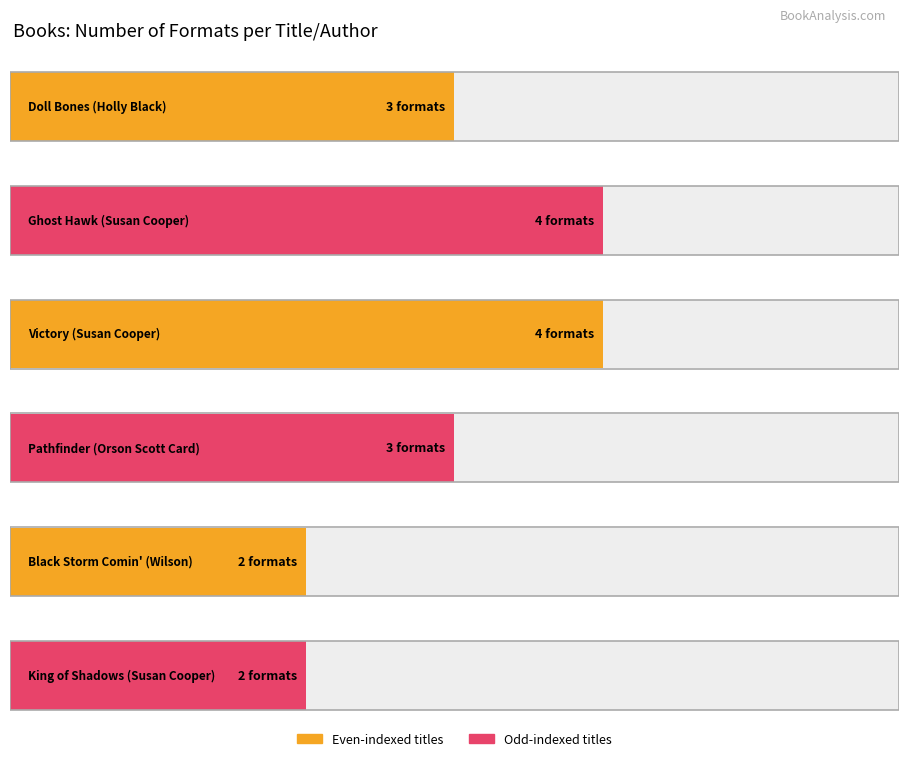

What is the label of the 4th bar from the right?

Victory
(Susan Cooper)